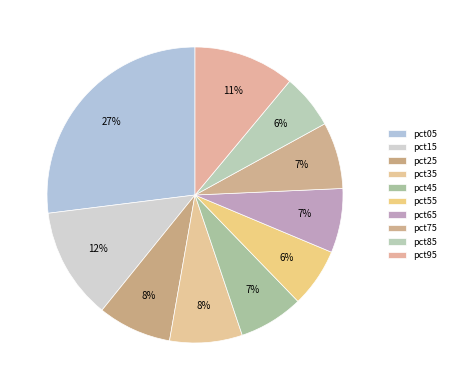

Is pct95 the majority of the pie?

No